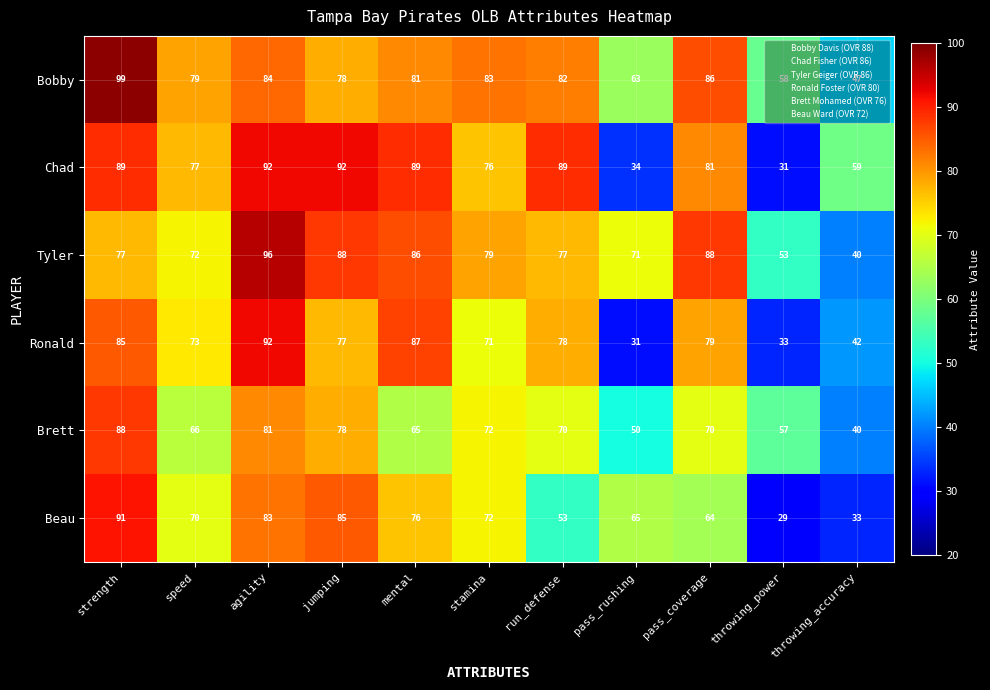

Which category has the lowest value across all series?

throwing_power